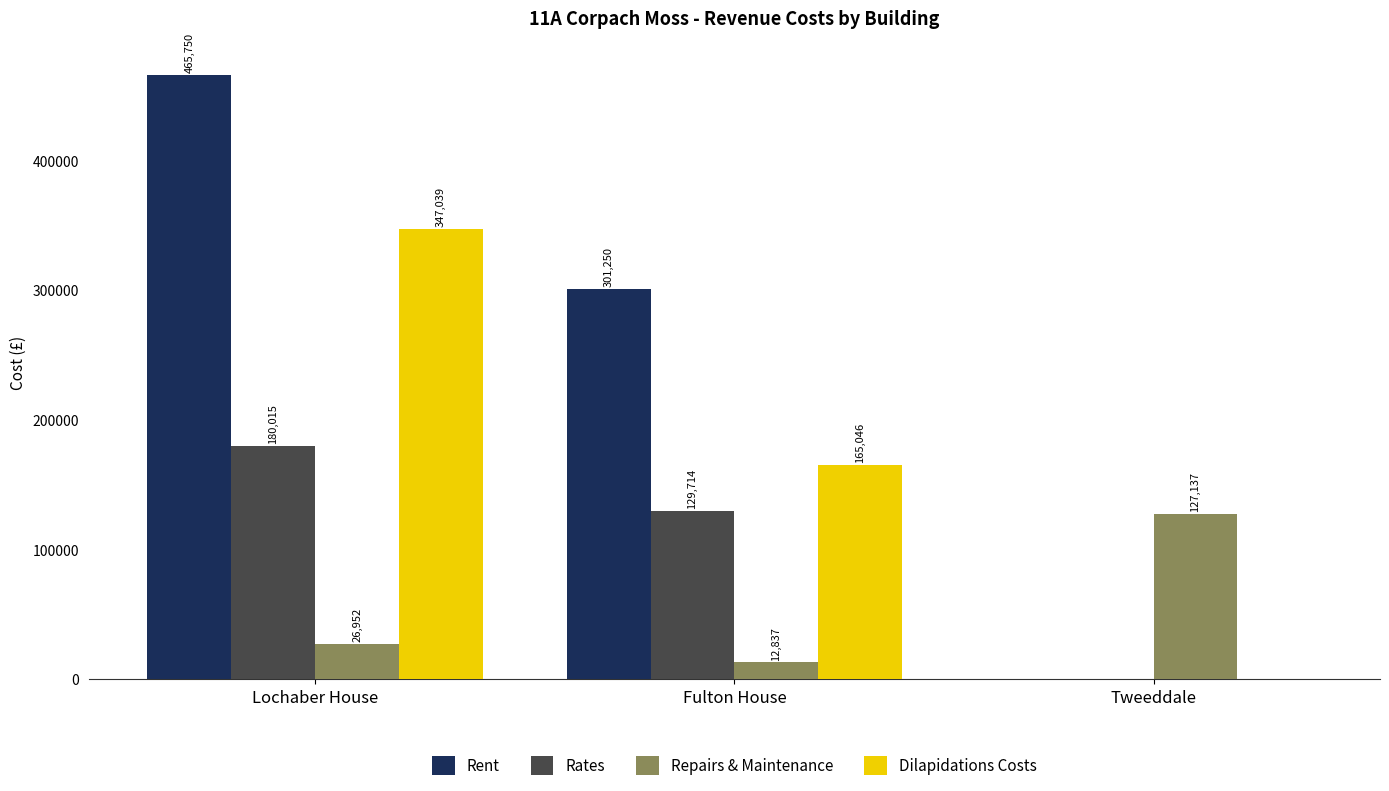

Reading left to right, list all the values displayed in this chart.

Rent: 465750	301250	0
Rates: 180015	129714	0
Repairs & Maintenance: 26952	12837	127137
Dilapidations Costs: 347039	165046	0